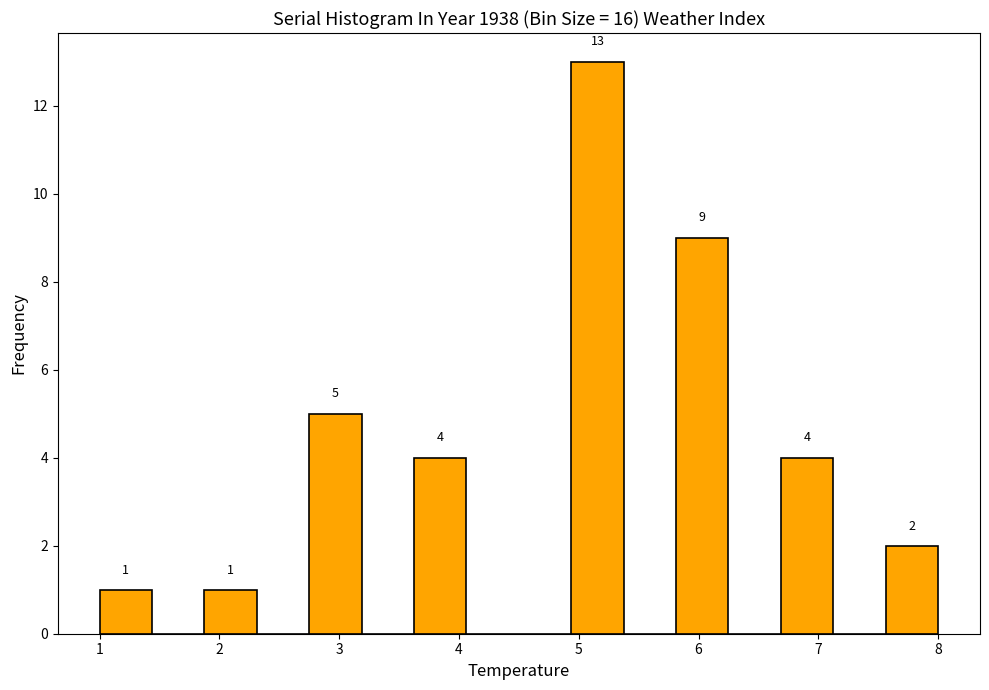

Which range on the x-axis has the tallest bar?

4.9 to 5.4